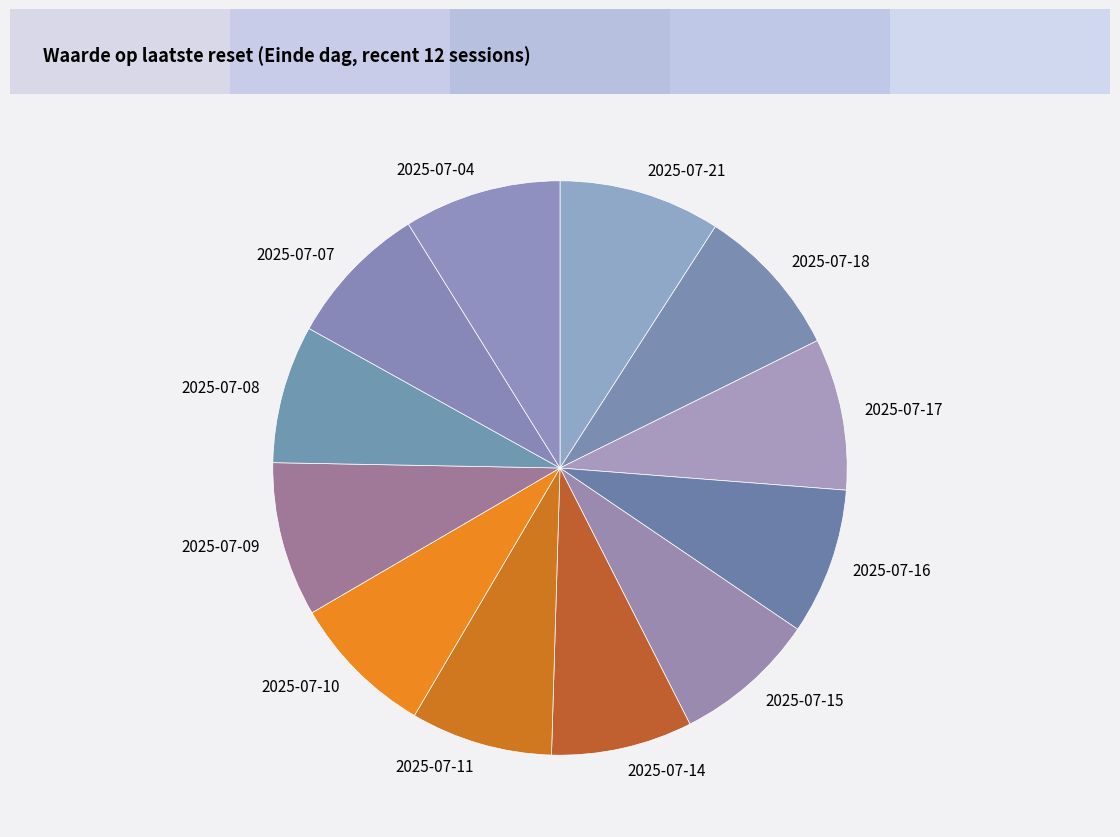

True or false: 2025-07-09 accounts for 9% of the total.

True